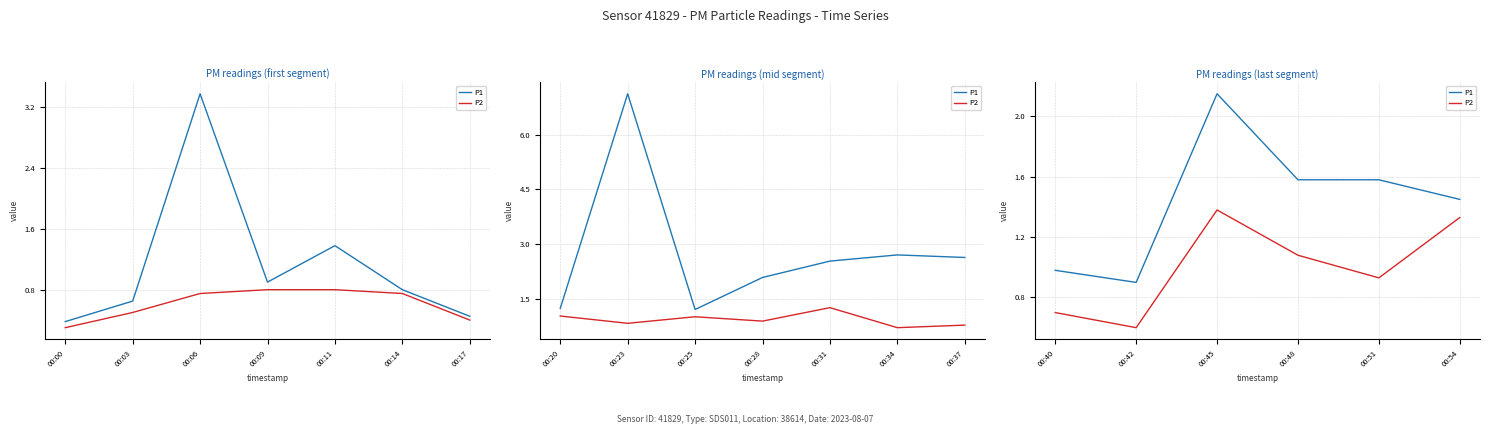

Which series has the largest total across all categories?

P1